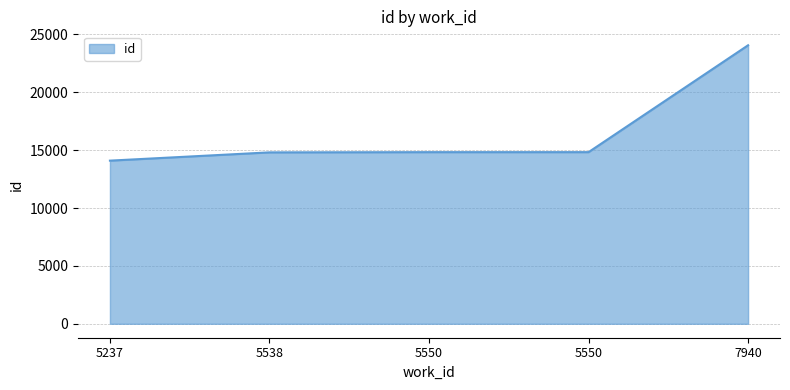

Rank the categories by value from lowest to highest.

5237, 5538, 5550, 5550, 7940